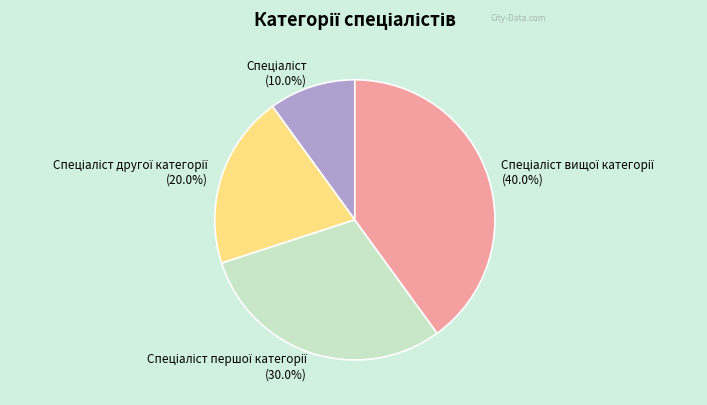

Is there any slice that represents more than half of the pie?

No